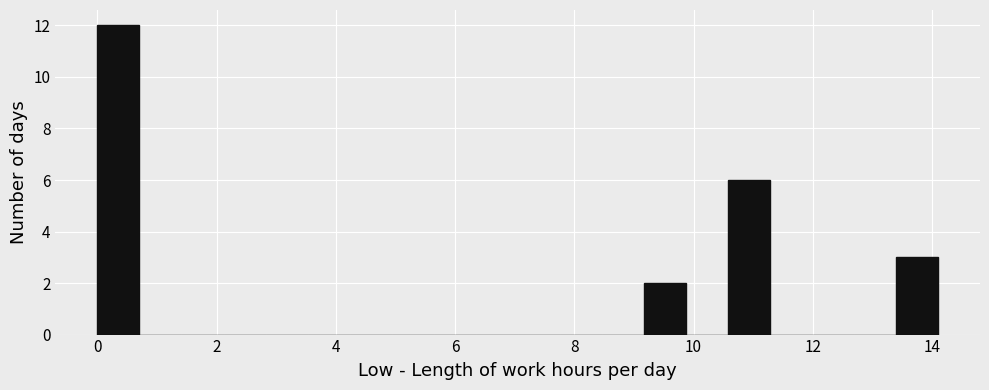

Around what value on the x-axis is the tallest bar? Give the approximate position of its centre, as read against the axis.

0.4